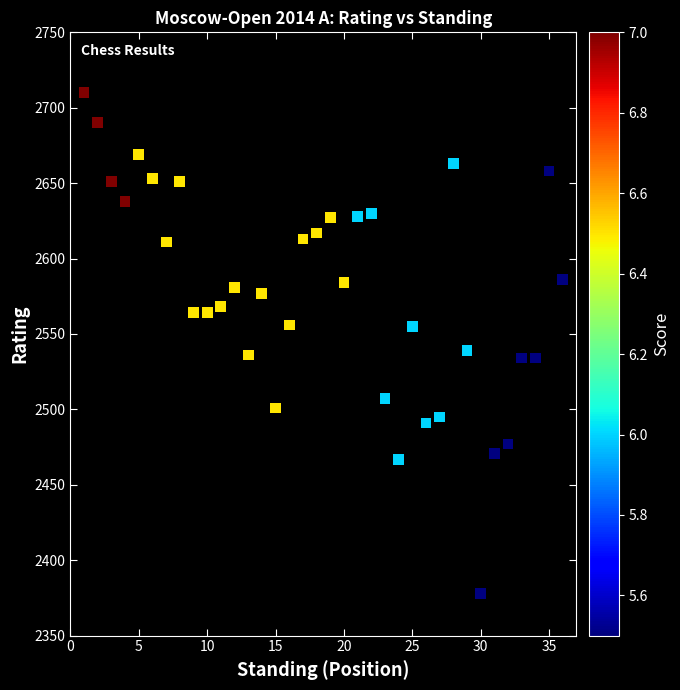

What is the range of Y values (max minus min)?

332